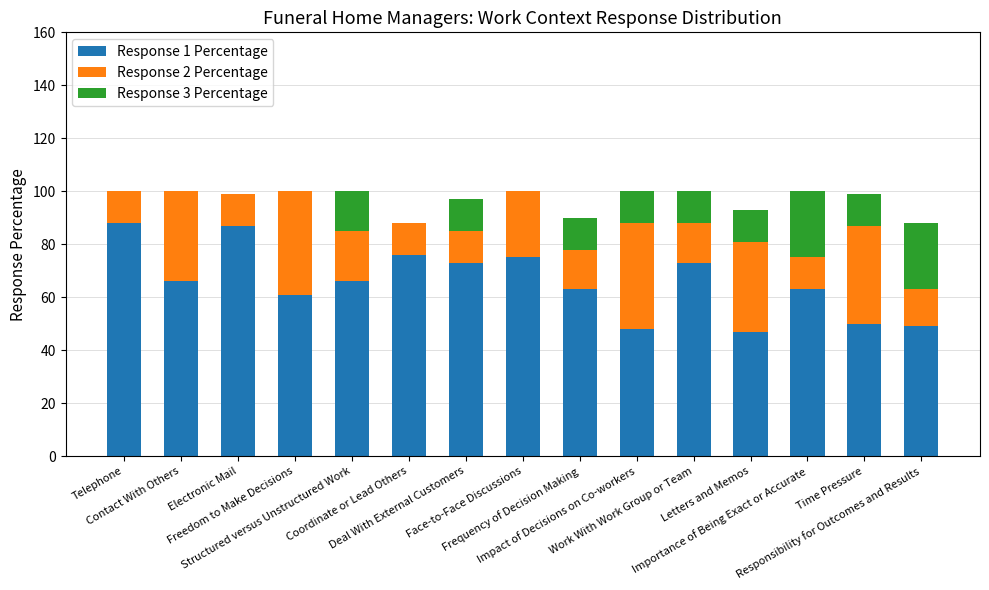

What is the sum of all Response 1 Percentage values?

985